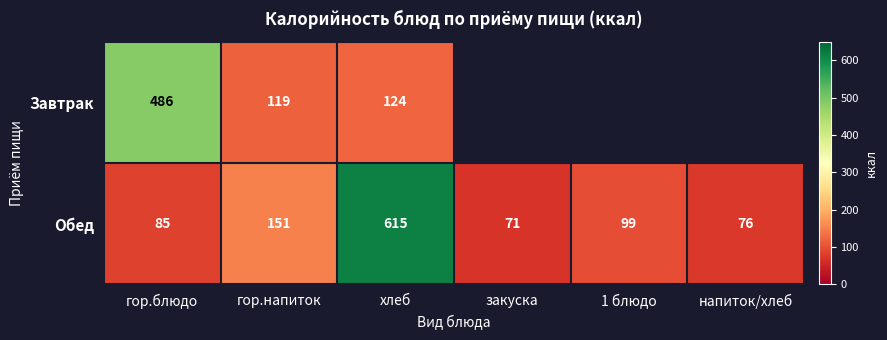

Where is Обед nearest to the value 343?

гор.напиток